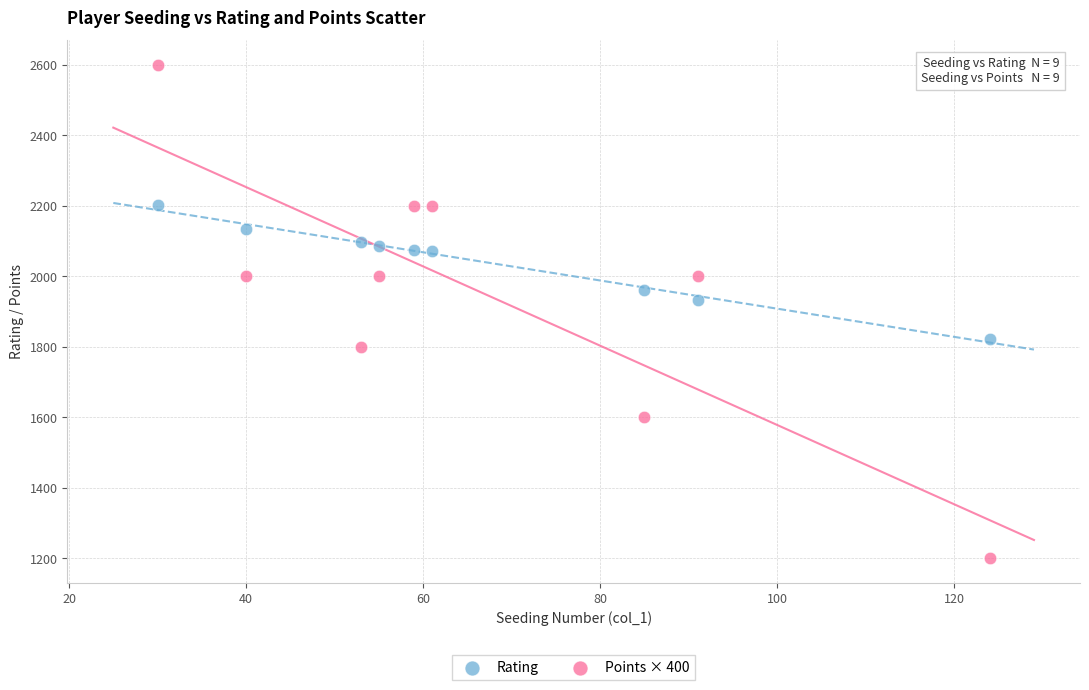

What are all the series names shown in the legend?

Rating, Points × 400